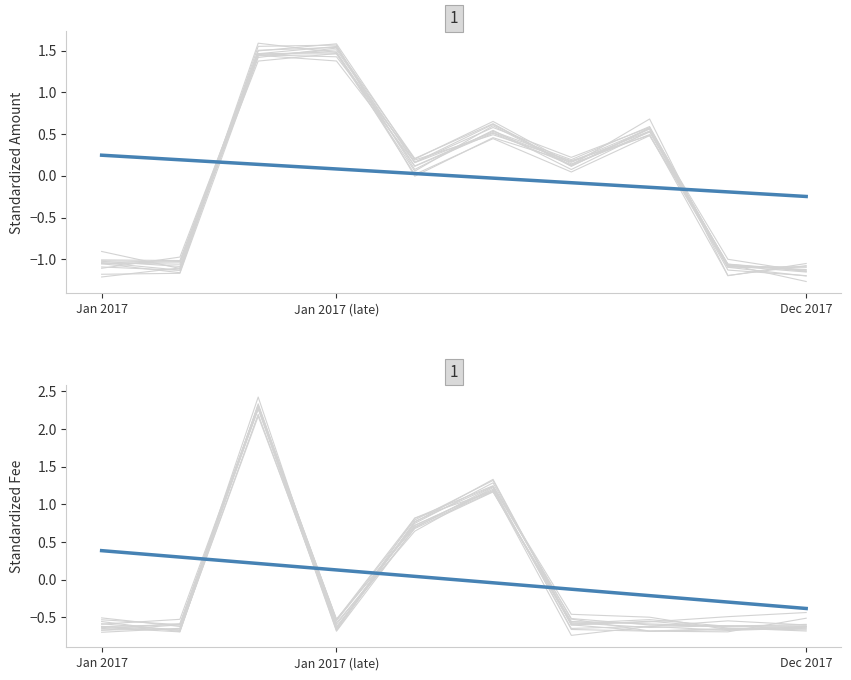

How many intersections are there between Fee (individual) and Amount (individual)?

4